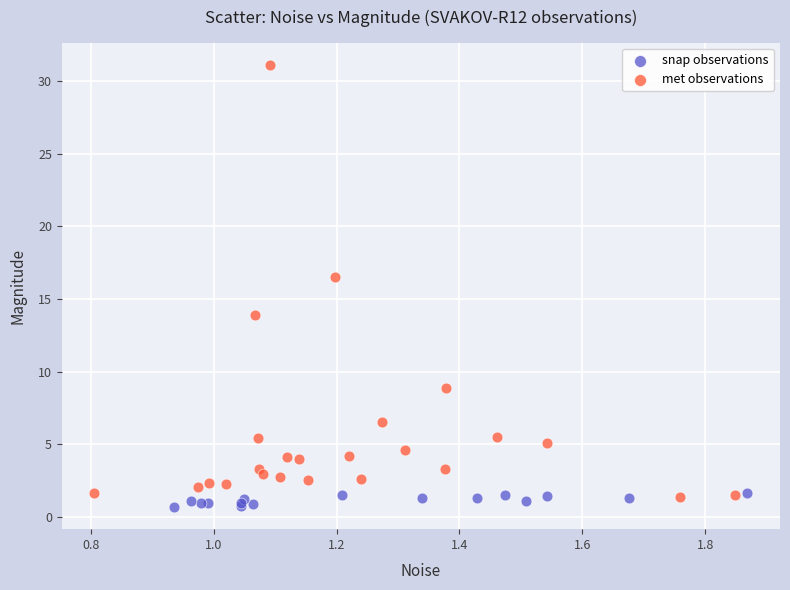

Which series contains the highest Y value?

met observations